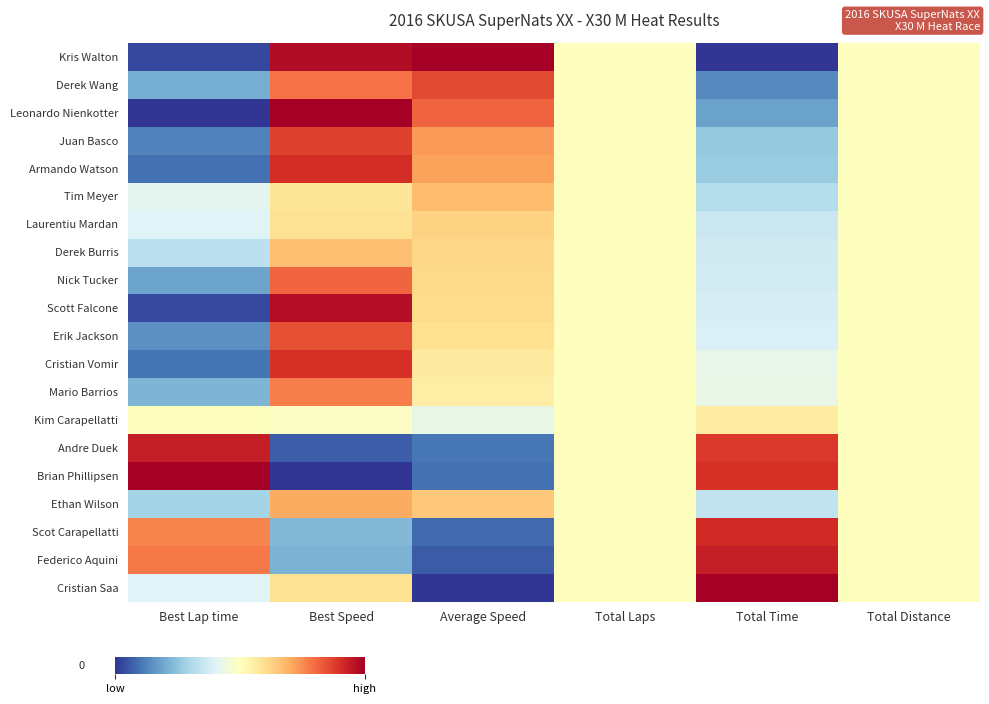

List the series in order of their peak value, lowest first.

Kim Carapellatti, Laurentiu Mardan, Derek Burris, Tim Meyer, Ethan Wilson, Mario Barrios, Nick Tucker, Erik Jackson, Derek Wang, Juan Basco, Cristian Vomir, Armando Watson, Scot Carapellatti, Andre Duek, Federico Aquini, Scott Falcone, Kris Walton, Leonardo Nienkotter, Brian Phillipsen, Cristian Saa